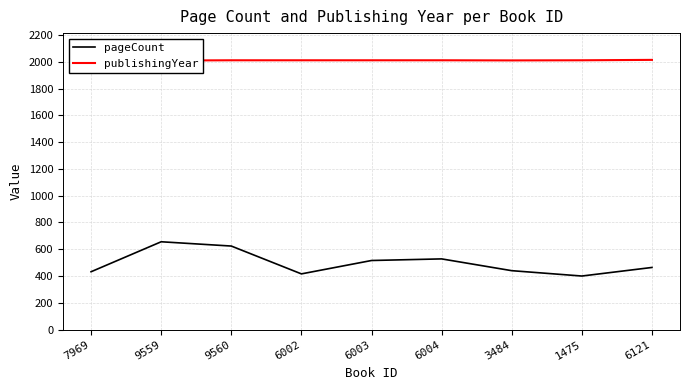

How many interior local valleys does the publishingYear series have?

2